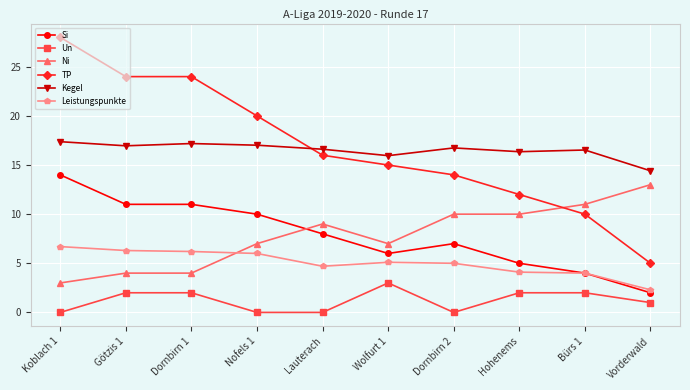

True or false: Un and Si cross at least once.

False